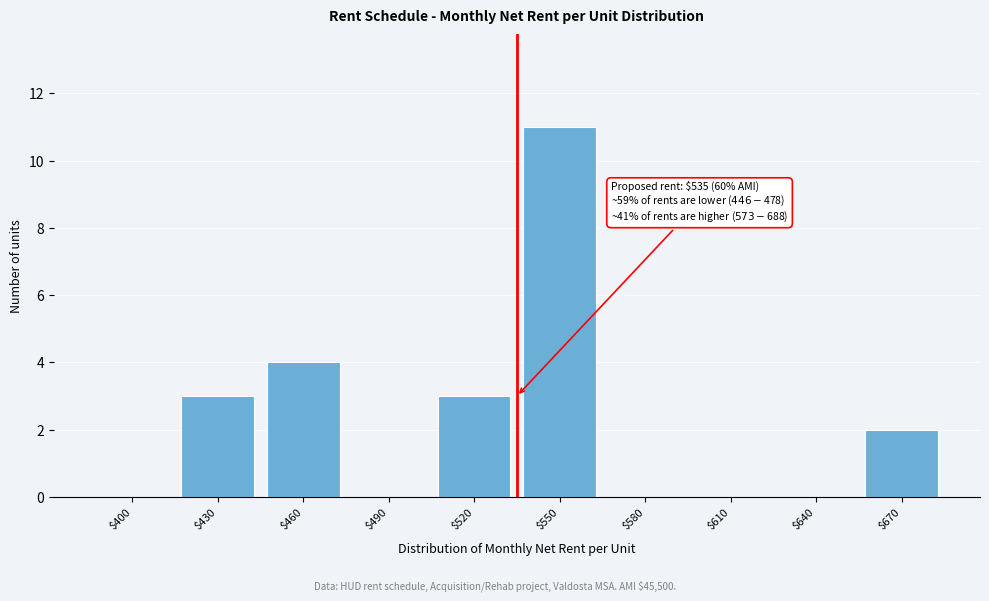

True or false: the data shows 2 at $670.

True